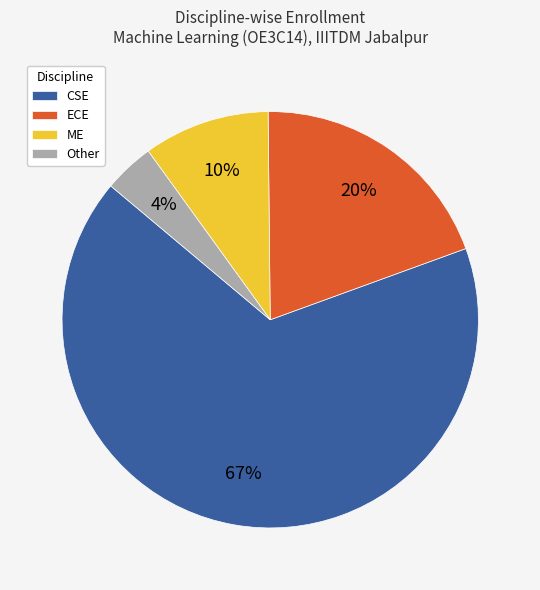

Does any single category account for the majority?

Yes